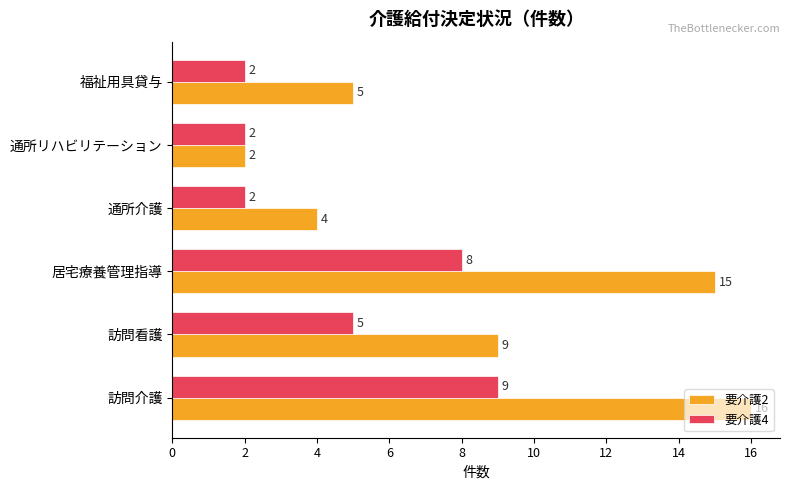

At which category is the sum across all series the highest?

訪問介護